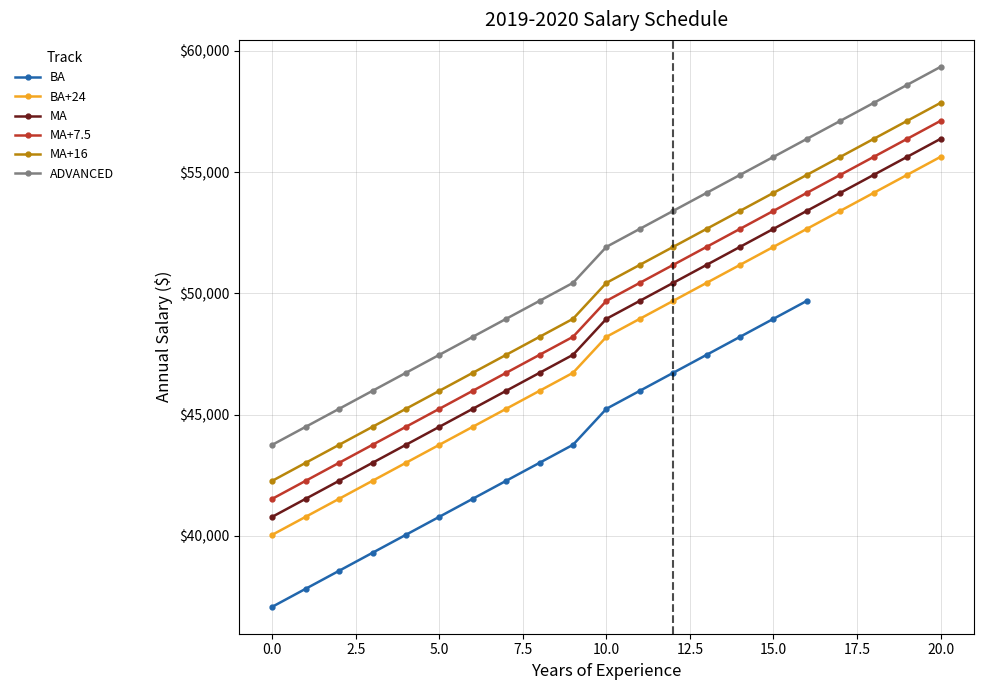

Which series has the widest spread of values?

ADVANCED